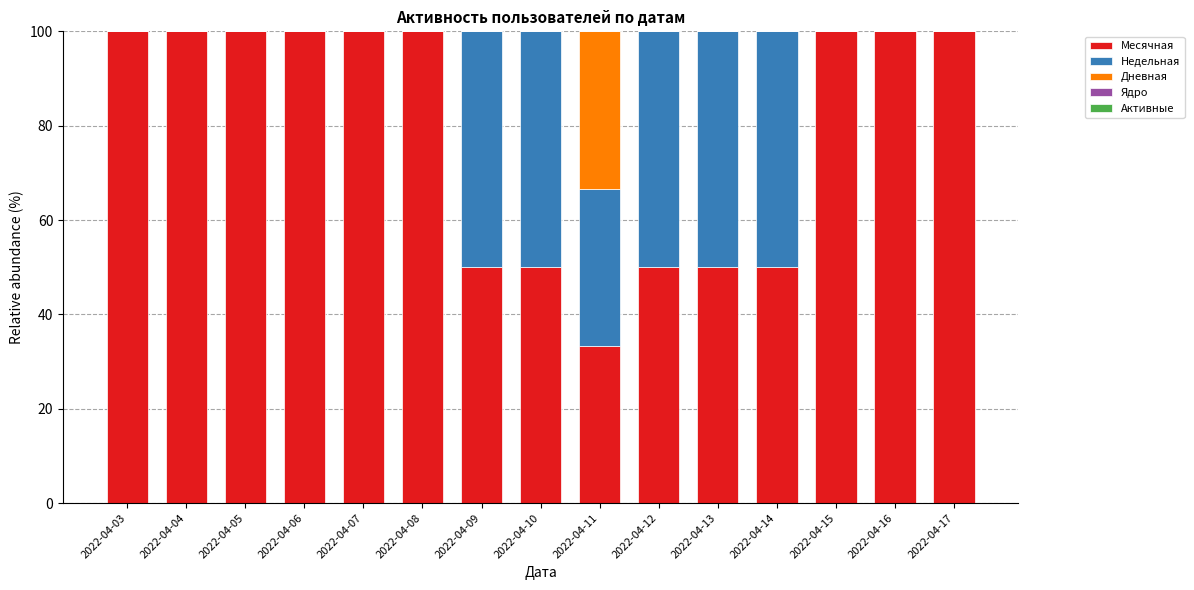

The Месячная series shows 50.0 at 2022-04-14. True or false?

True